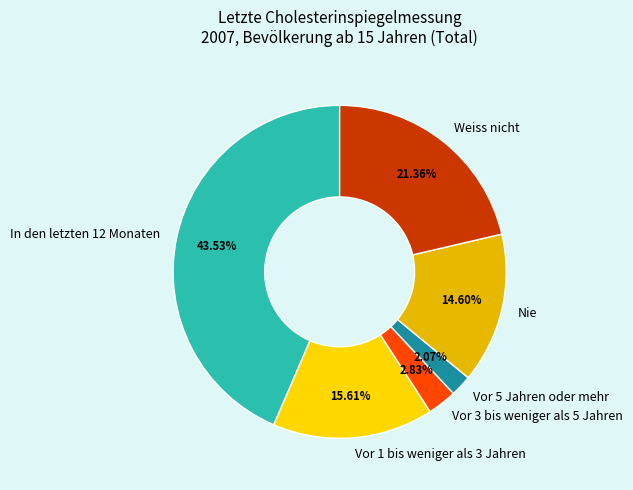

Is the sum of Vor 1 bis weniger als 3 Jahren and Vor 3 bis weniger als 5 Jahren greater than half?

No